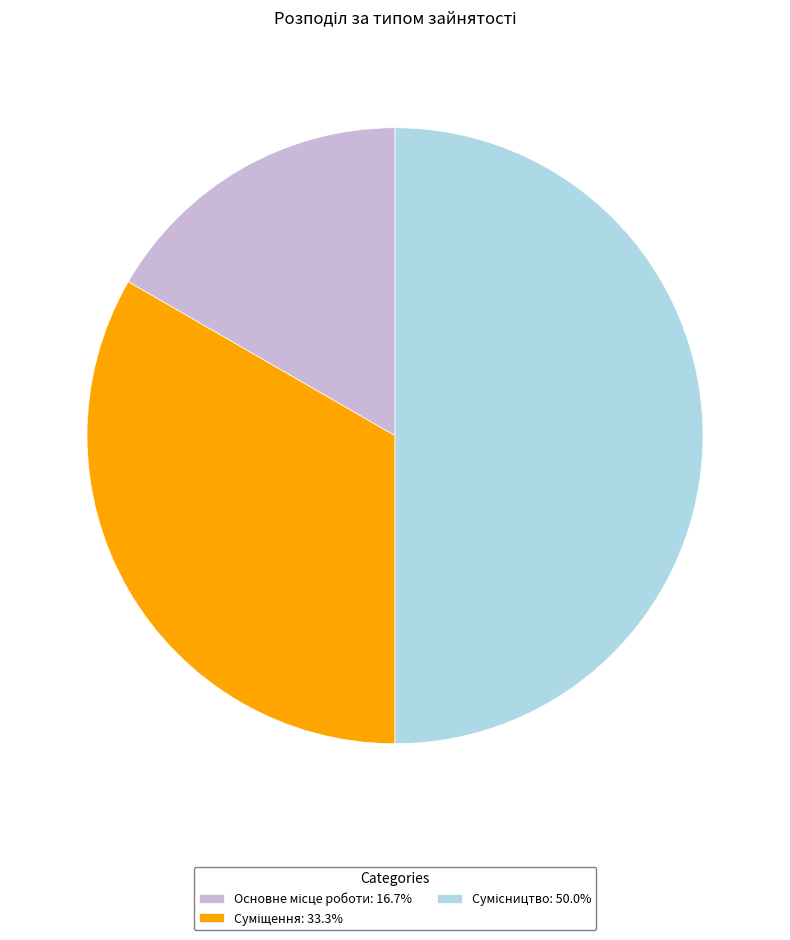

Rank the categories by value from highest to lowest.

Сумісництво, Суміщення, Основне місце роботи